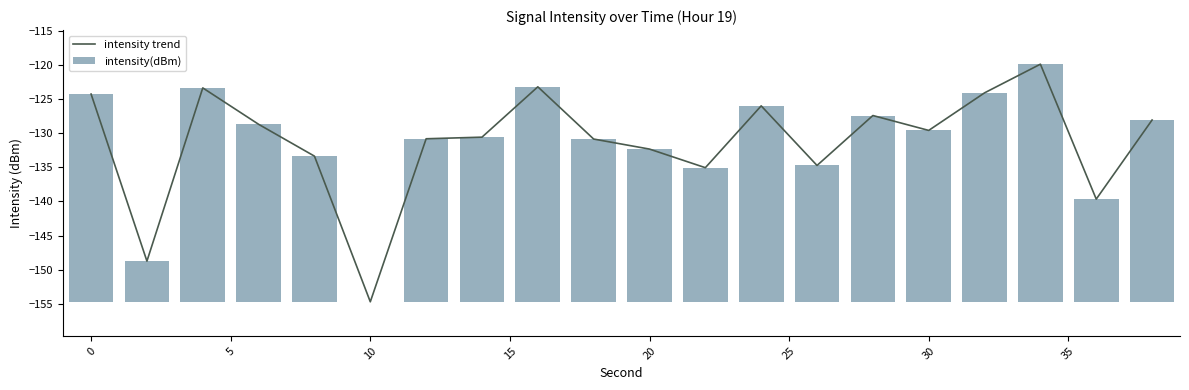

What is the maximum value for intensity trend?

-119.9